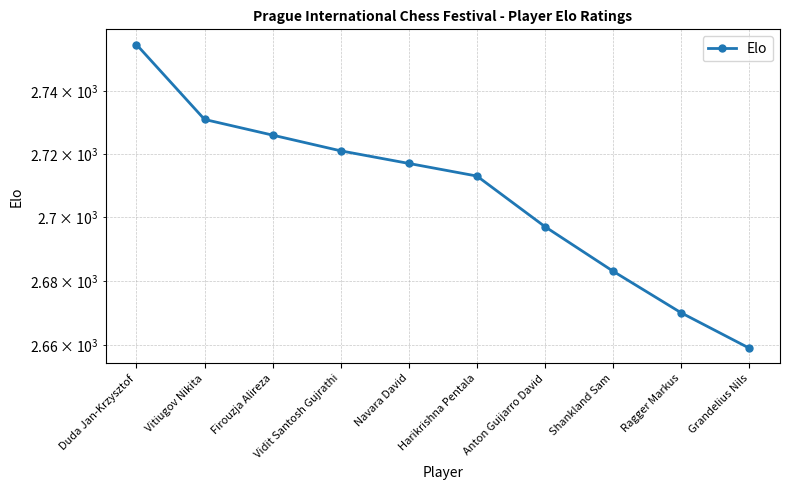

Rank the categories by value from highest to lowest.

Duda Jan-Krzysztof, Vitiugov Nikita, Firouzja Alireza, Vidit Santosh Gujrathi, Navara David, Harikrishna Pentala, Anton Guijarro David, Shankland Sam, Ragger Markus, Grandelius Nils